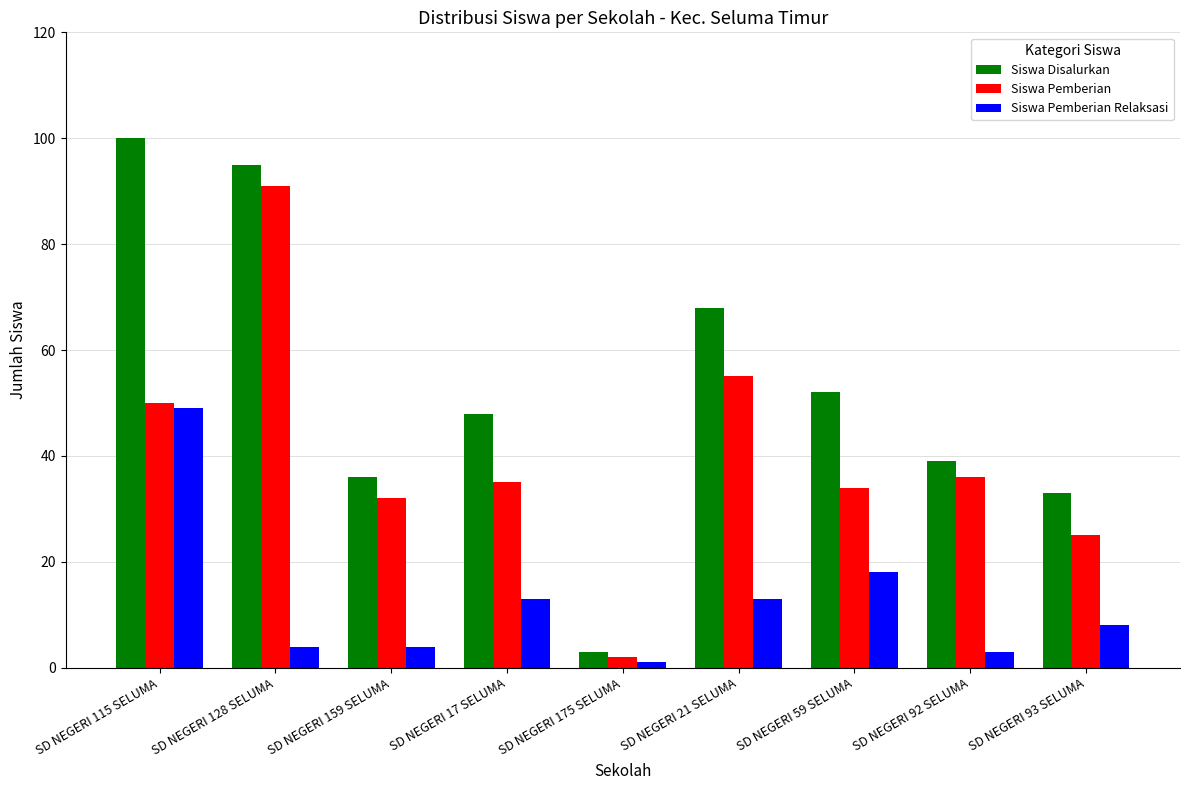

What is the sum of all Siswa Pemberian Relaksasi values?

113